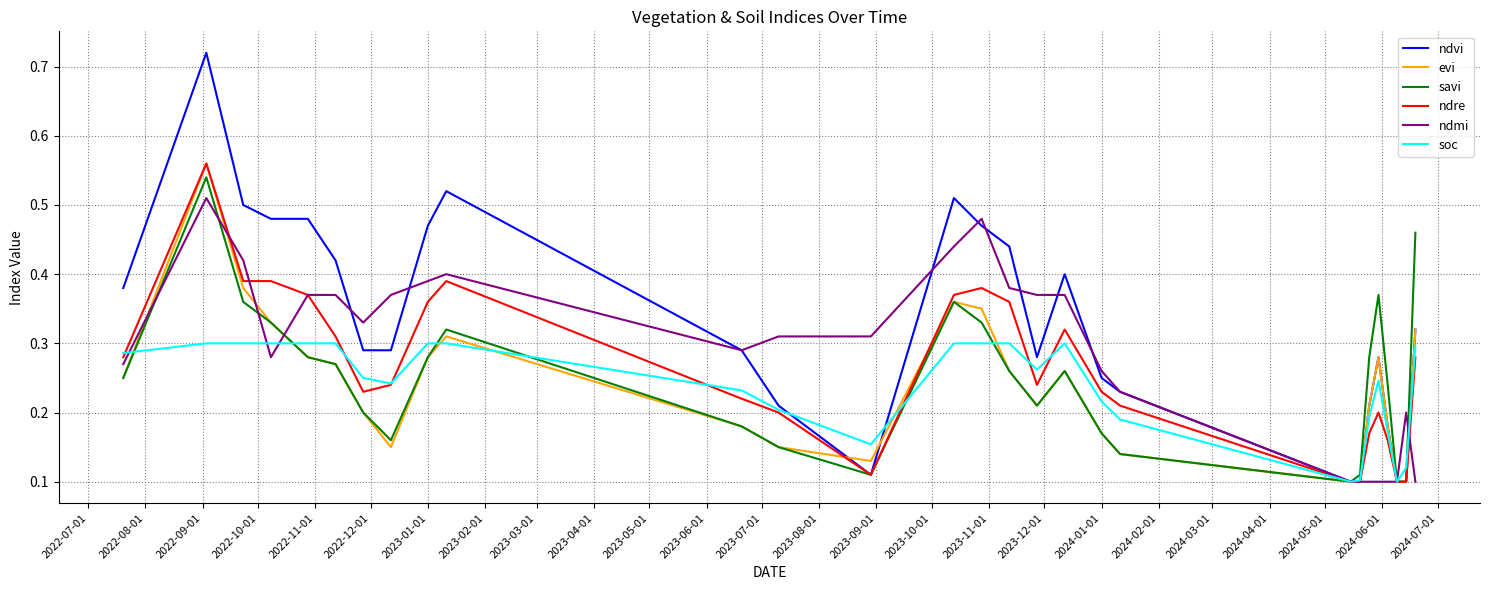

Is this an area chart (filled region under the line)?

No